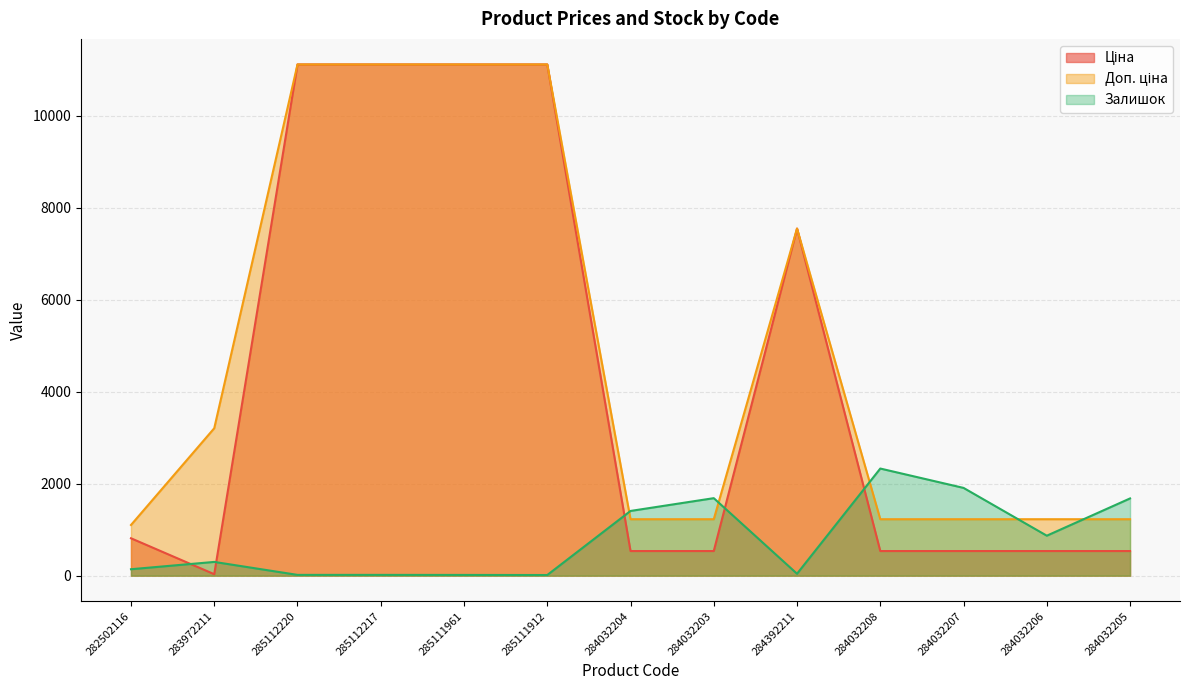

What is the difference between the maximum and minimum values in the Доп. ціна series?

10011.8